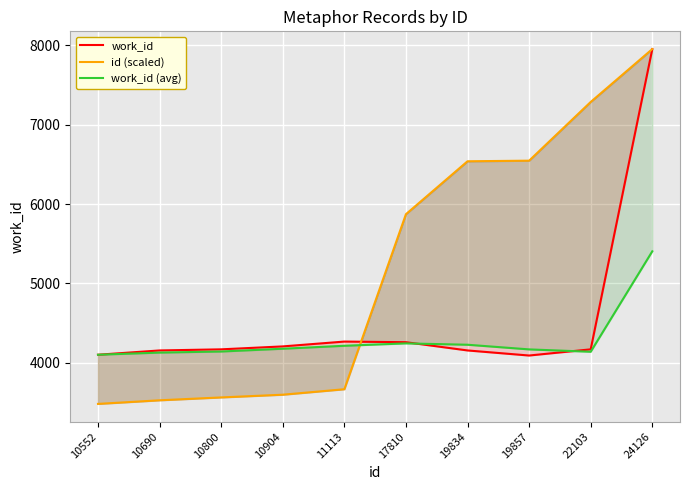

The work_id series shows 4257.0 at 17810. True or false?

True